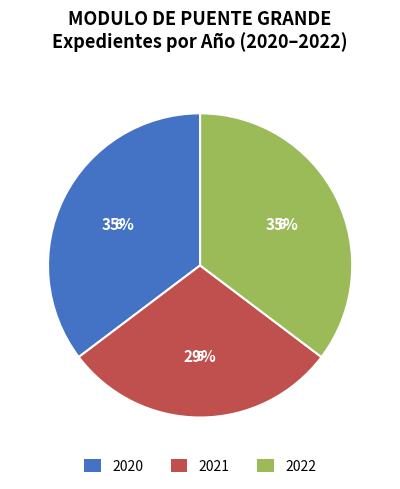

Combined, do 2020 and 2022 account for over 50%?

Yes